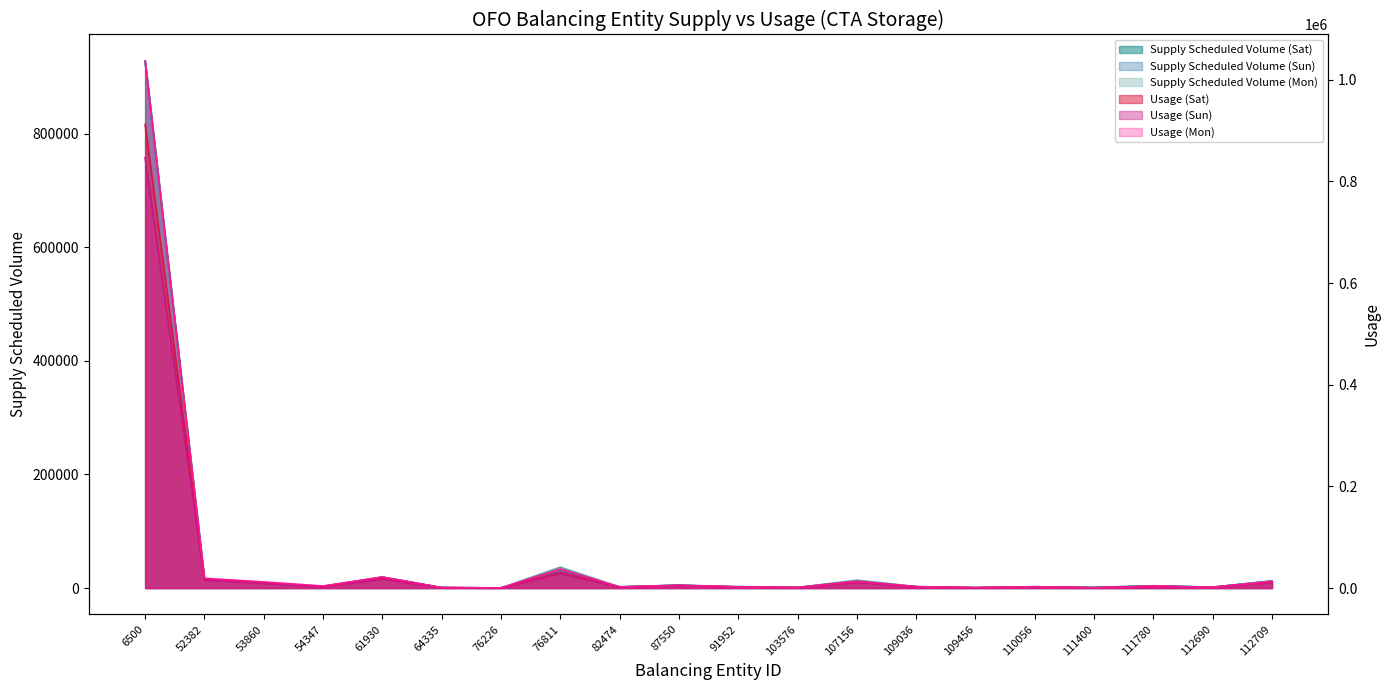

At which category is the sum across all series the highest?

6500